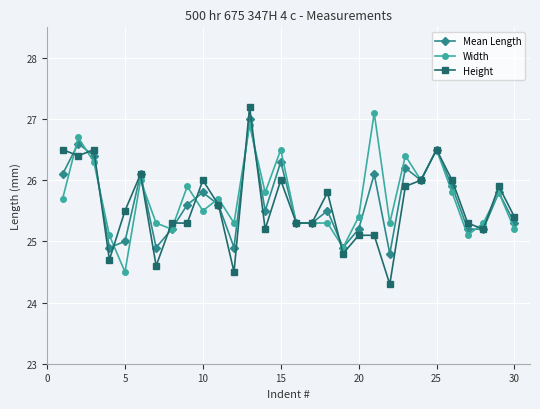

True or false: Height has more than 1 points higher than both neighbors.

True